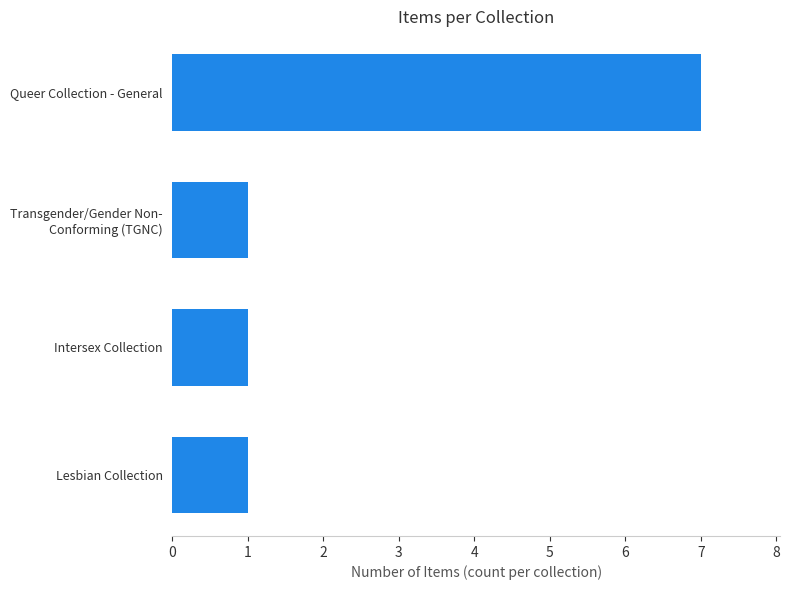

What is the difference between the values at Queer Collection - General and Intersex Collection?

6